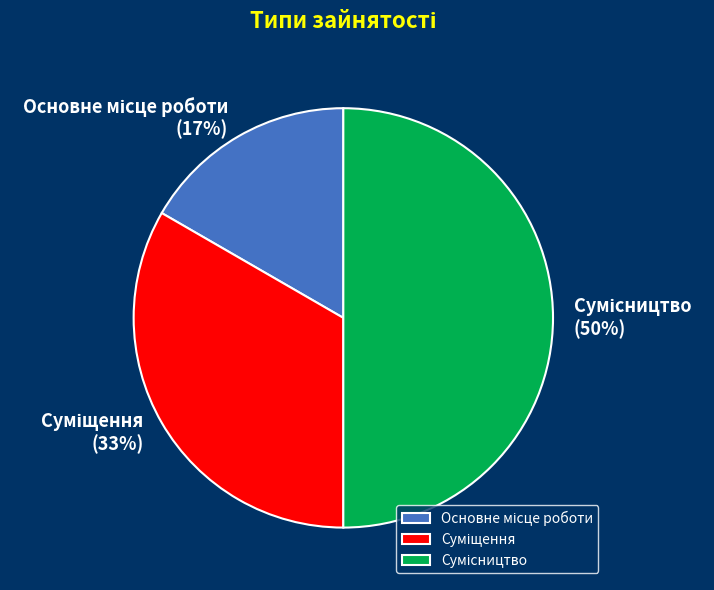

How many segments does this pie chart have?

3